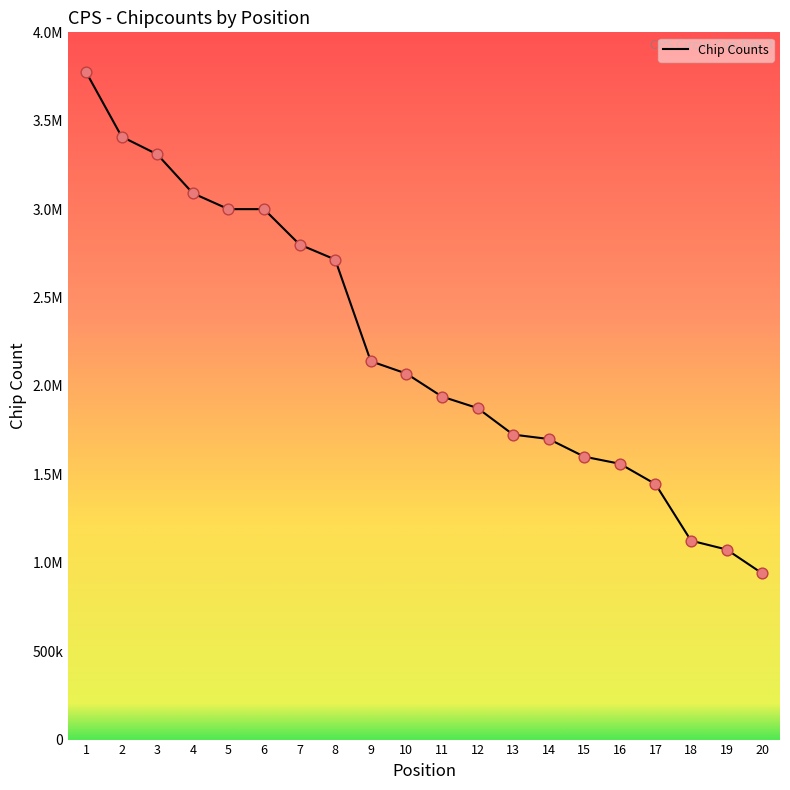

What is the change in value from 8 to 10?

-645000